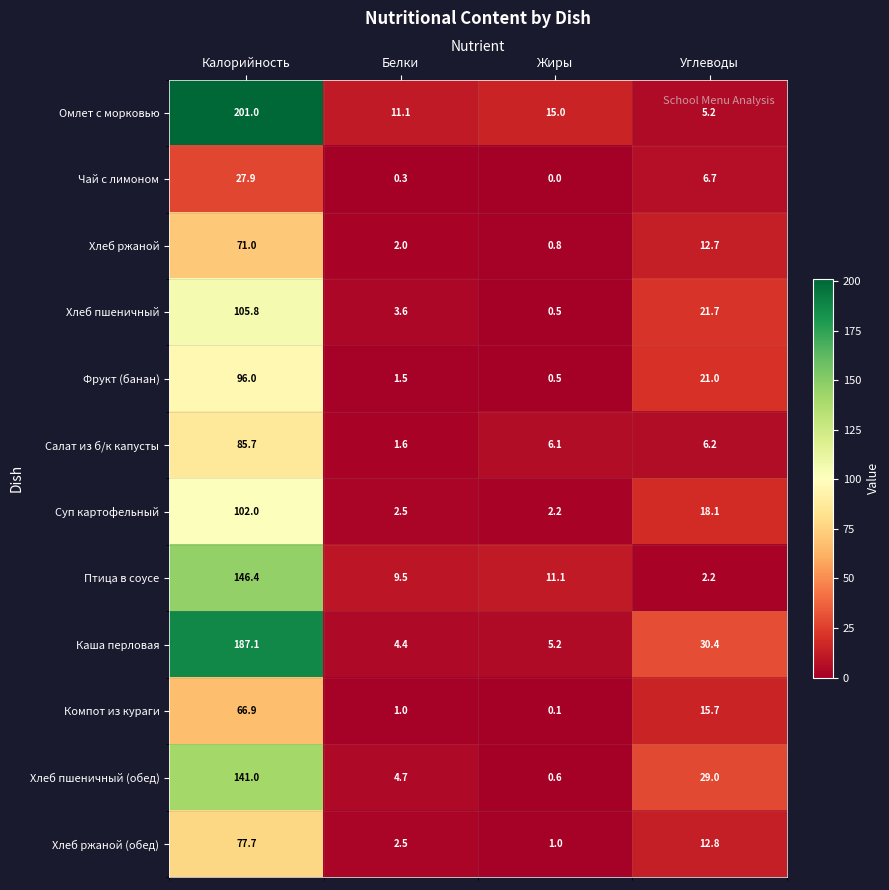

Which series has the largest total across all categories?

Омлет с морковью